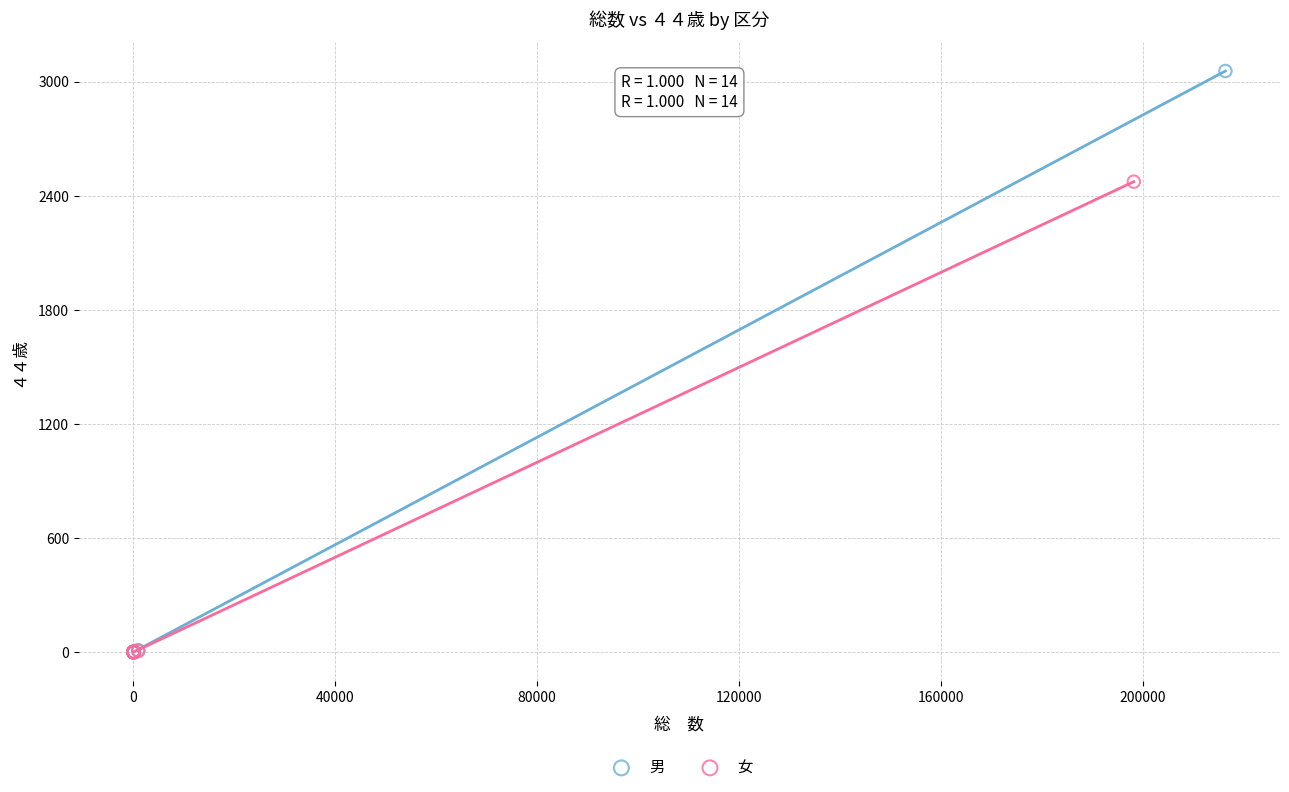

Which series reaches the maximum Y coordinate?

男